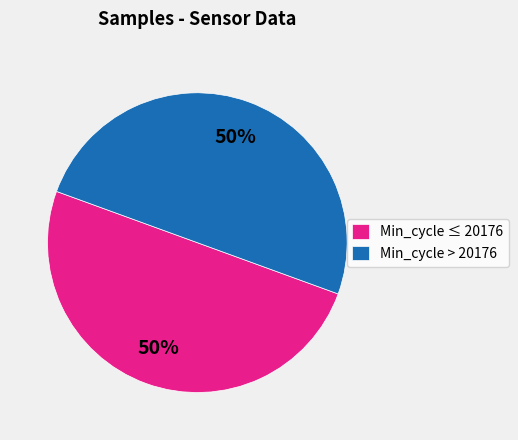

To the nearest percent, what percentage of the pie is Min_cycle ≤ 20176?

50%